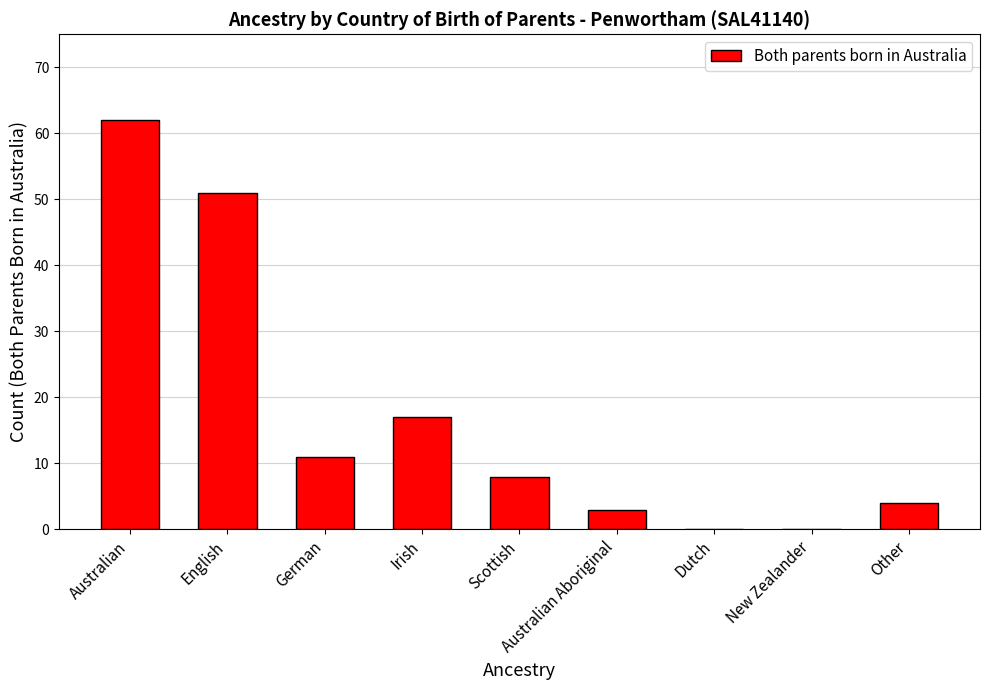

What is the sum of all values?

156